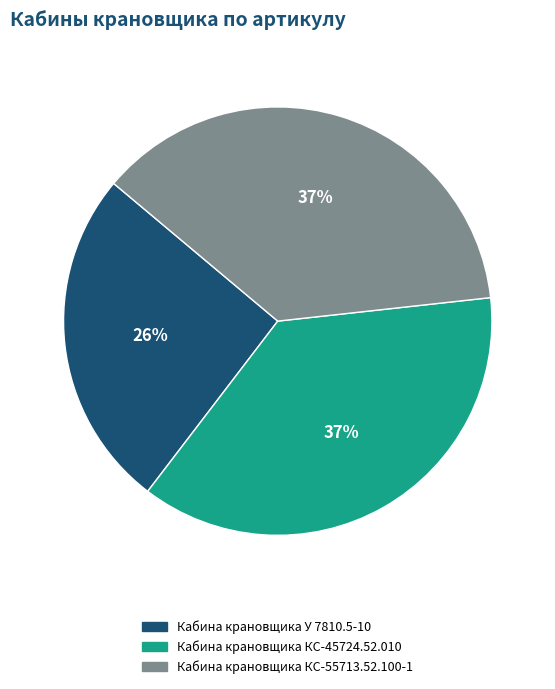

Do Кабина крановщика КС-55713.52.100-1 and Кабина крановщика КС-45724.52.010 together represent more than half of the pie?

Yes